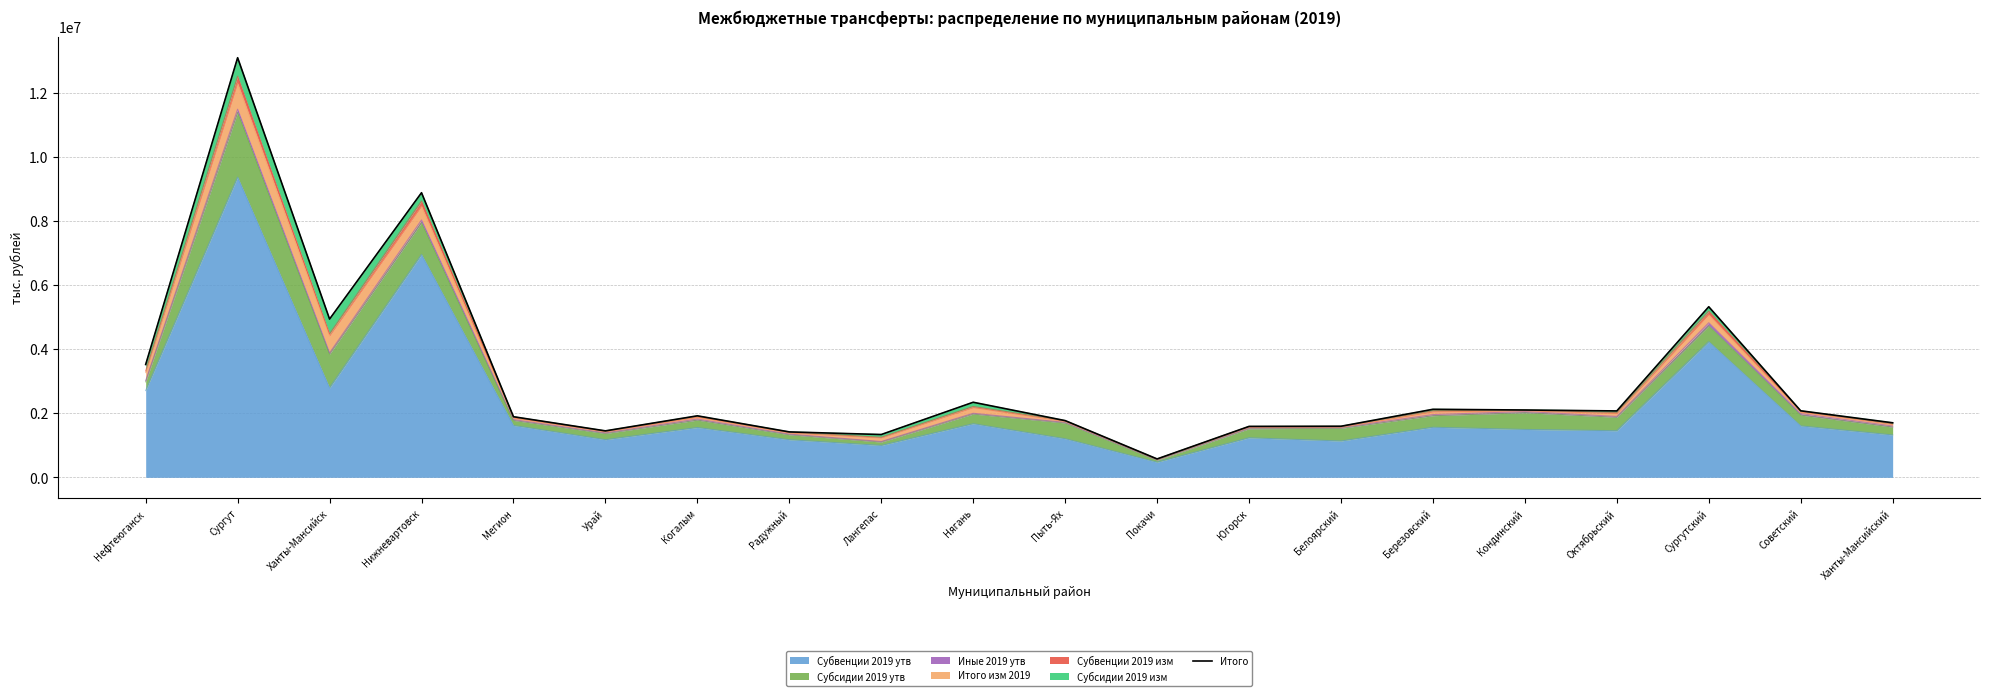

How many values are below 2074518?

10